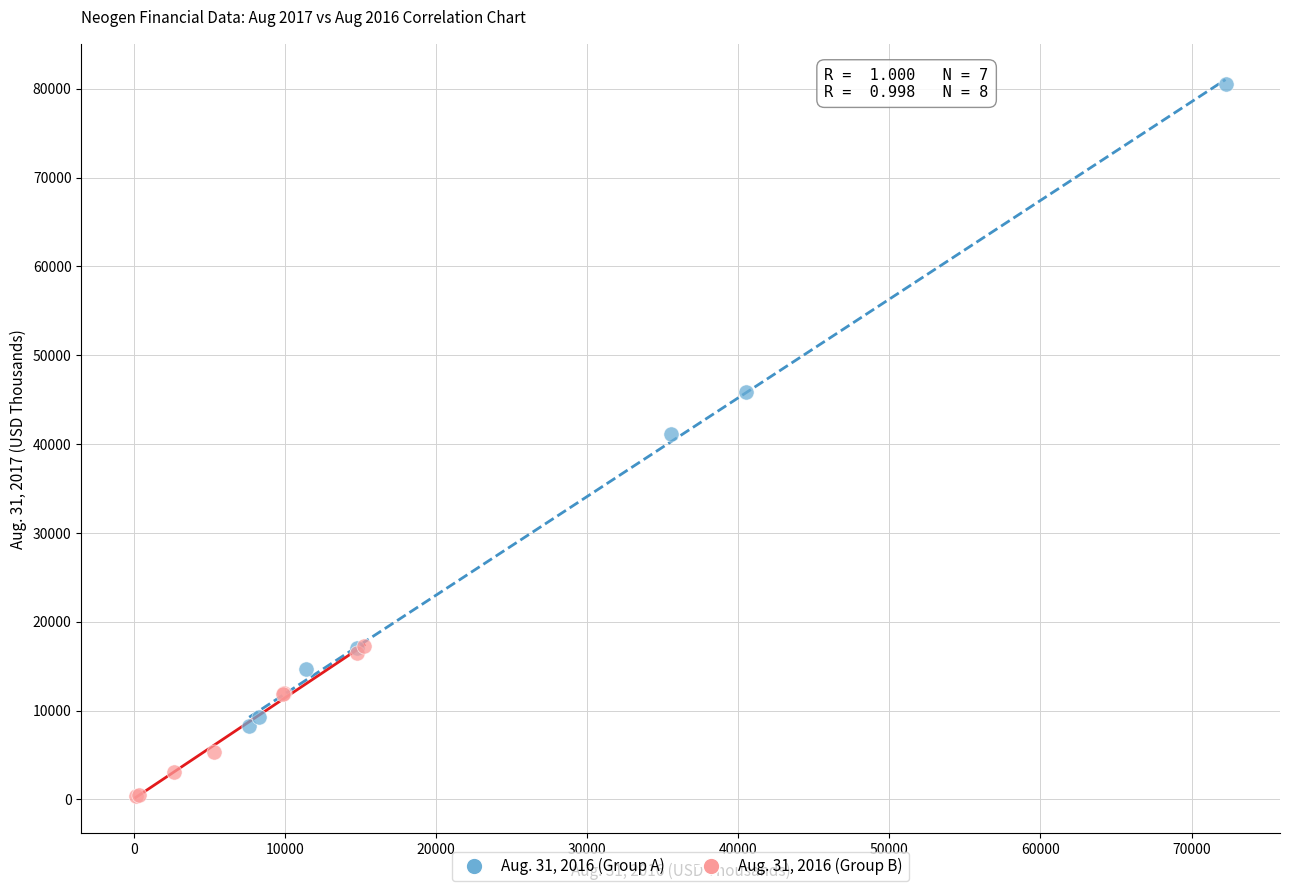

Which series has the largest Y range (max minus min)?

Aug. 31, 2016 (Group A)